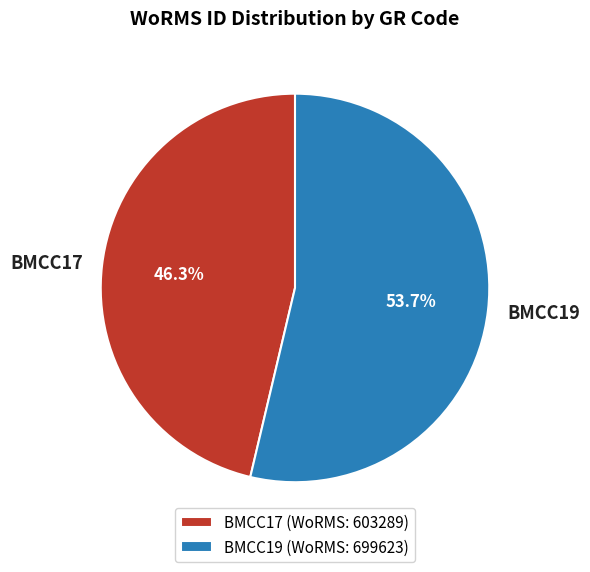

Rank the categories by value from lowest to highest.

BMCC17, BMCC19